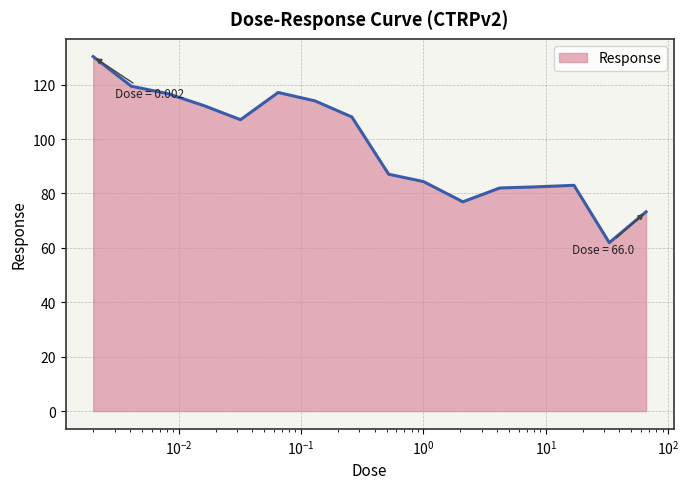

What is the smallest value displayed?

61.9